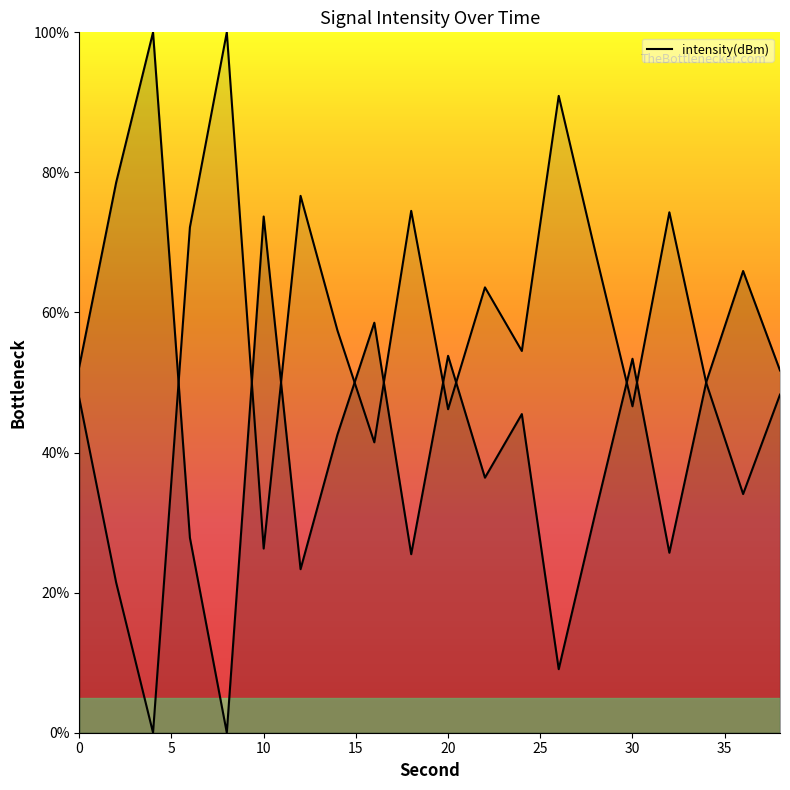

Is it true that the value at 22 is 57.7?

False